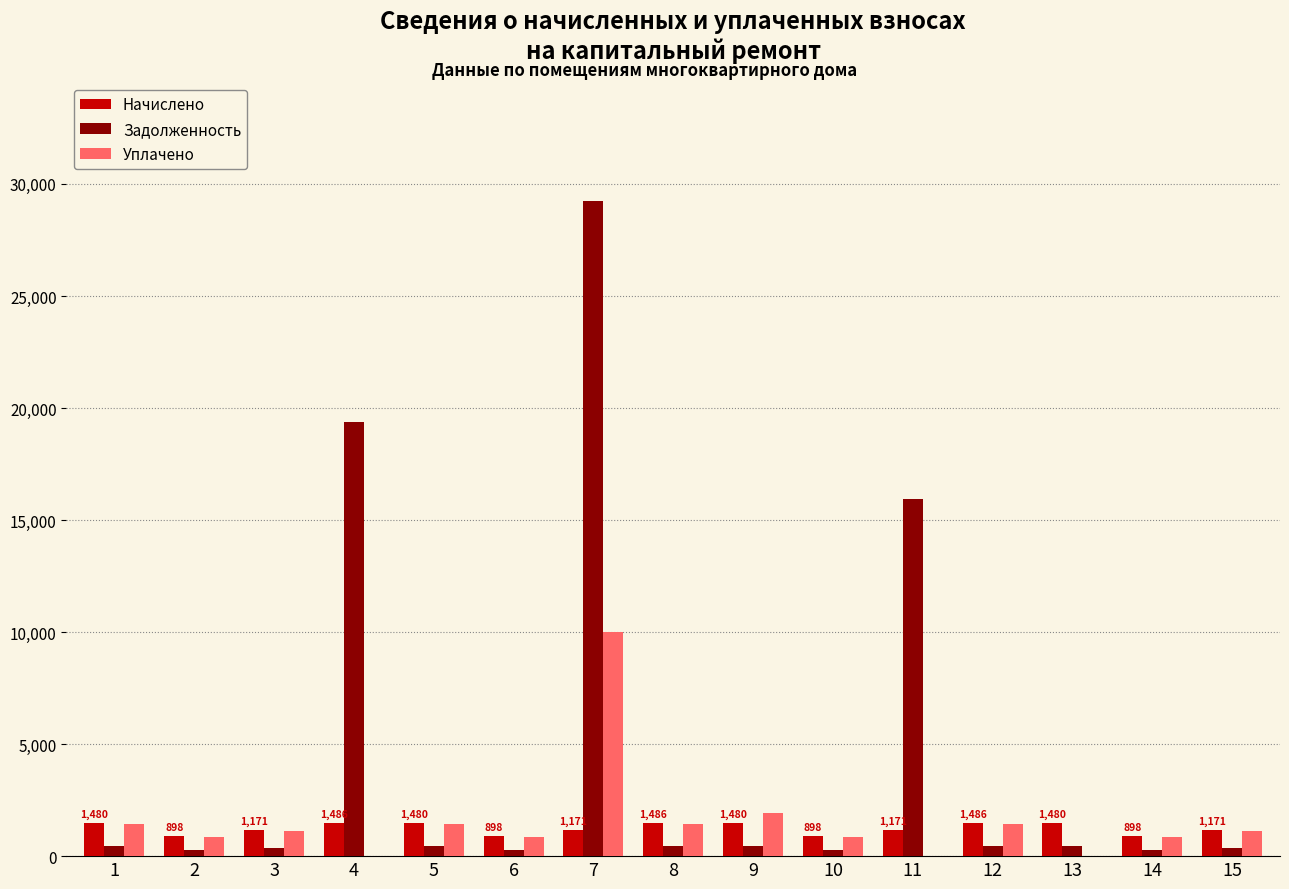

Which series has the largest total across all categories?

Задолженность